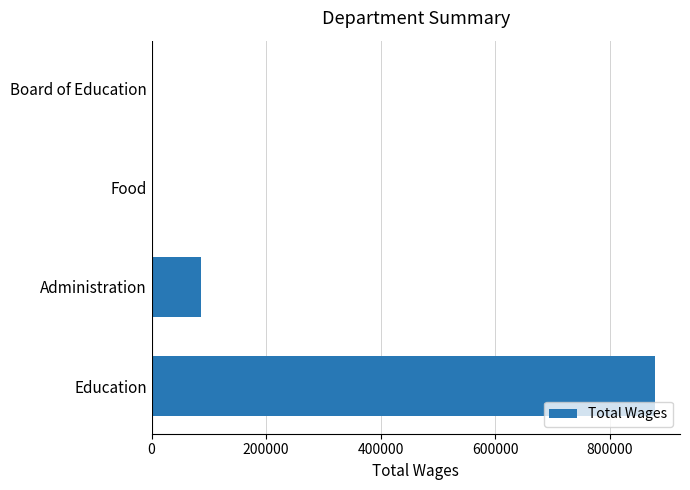

Where is the data nearest to the value 439437?

Administration